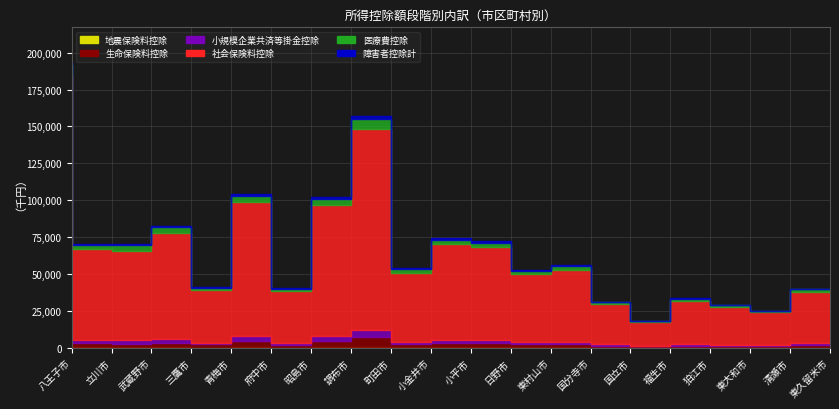

How many data points does each series have?

20